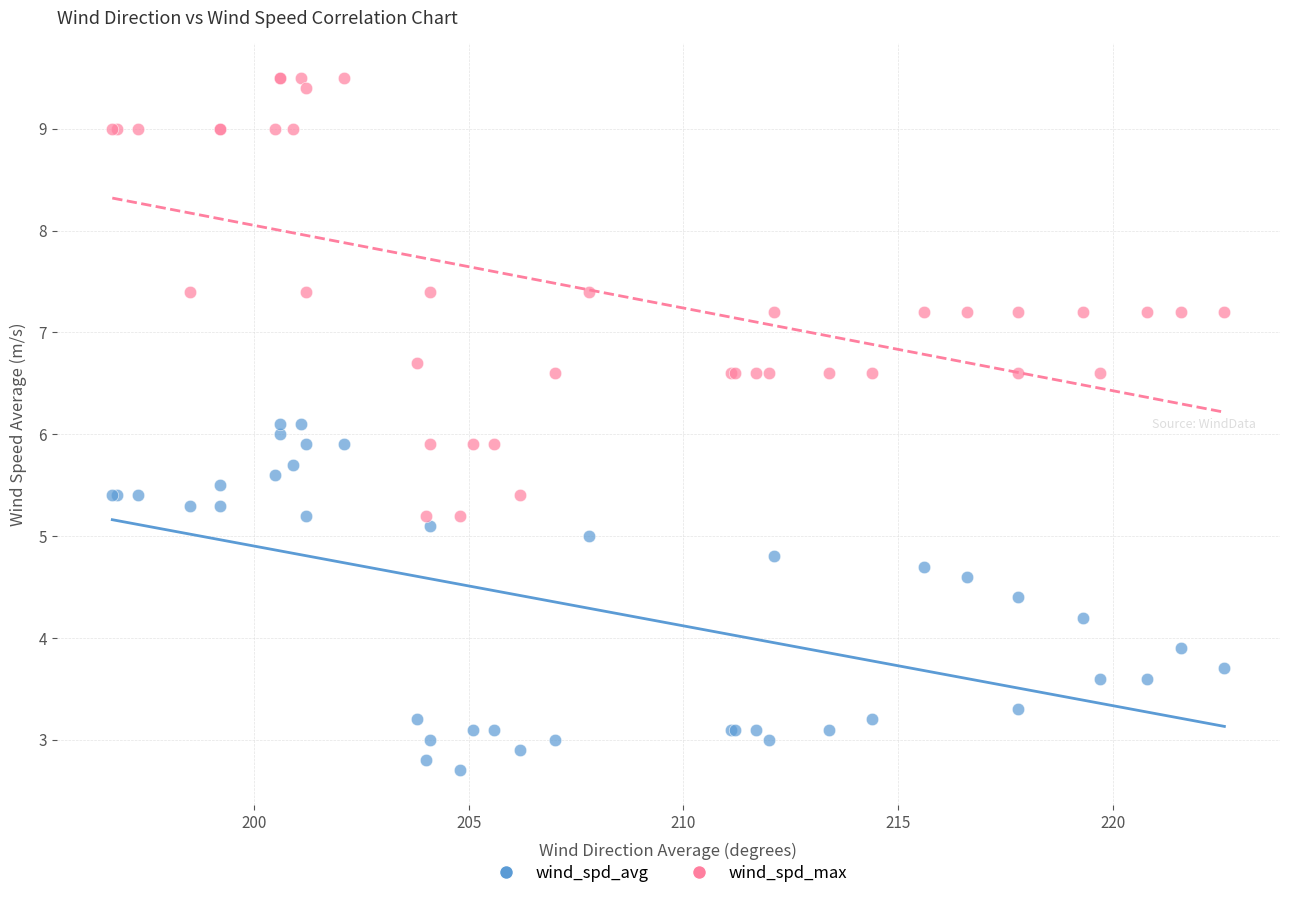

What are all the series names shown in the legend?

wind_spd_avg, wind_spd_max